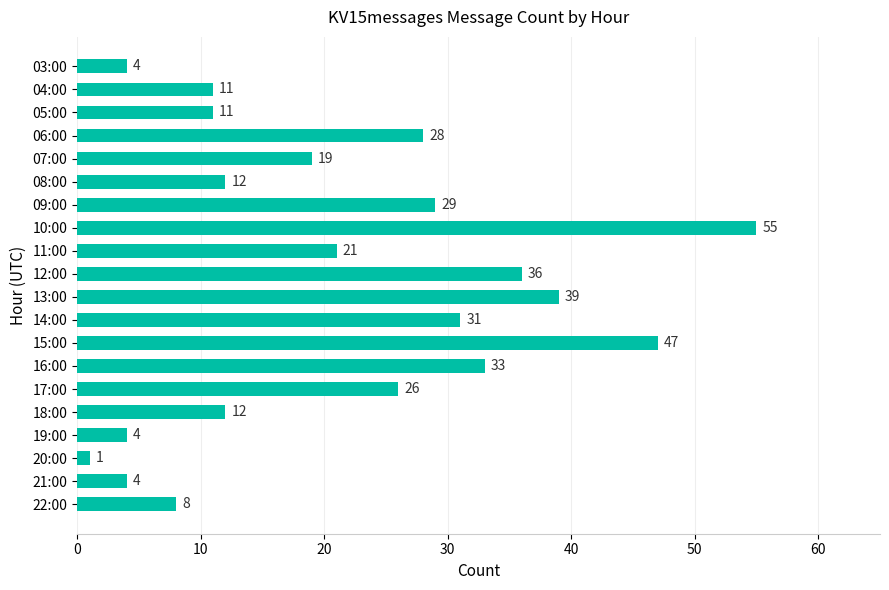

True or false: the data shows 55 at 10:00.

True